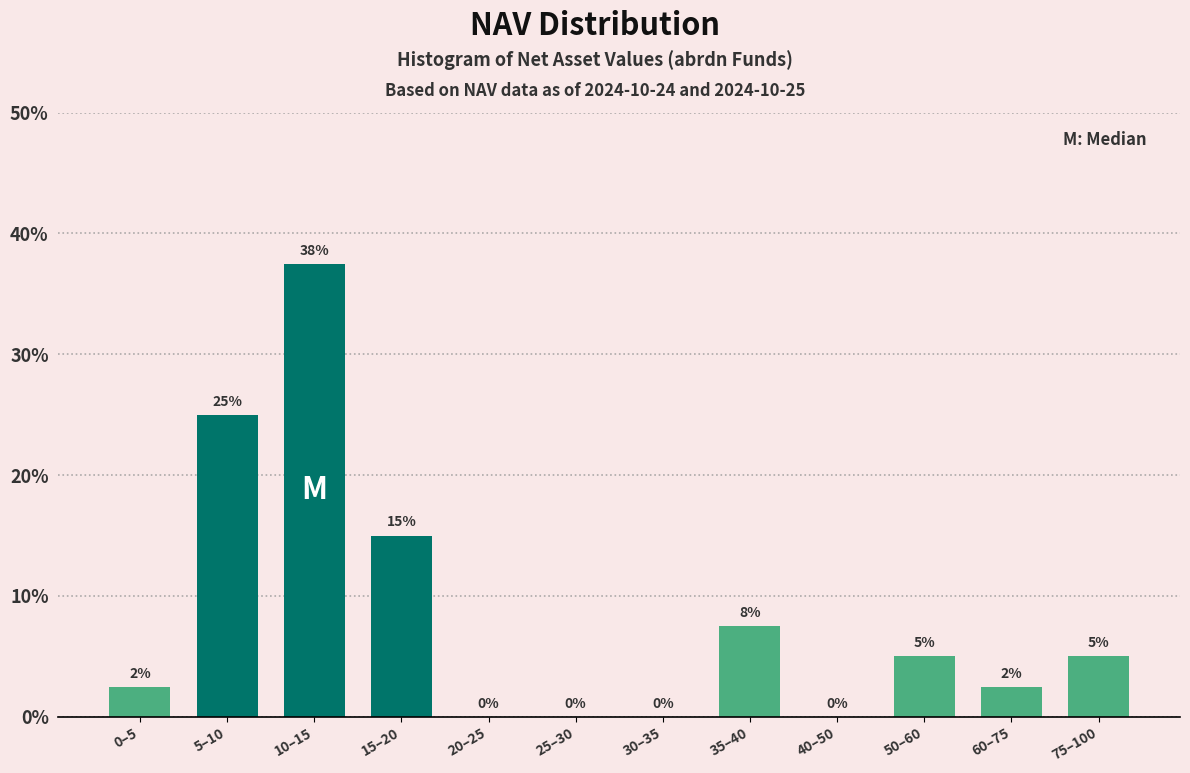

What is the greatest value displayed?

37.5